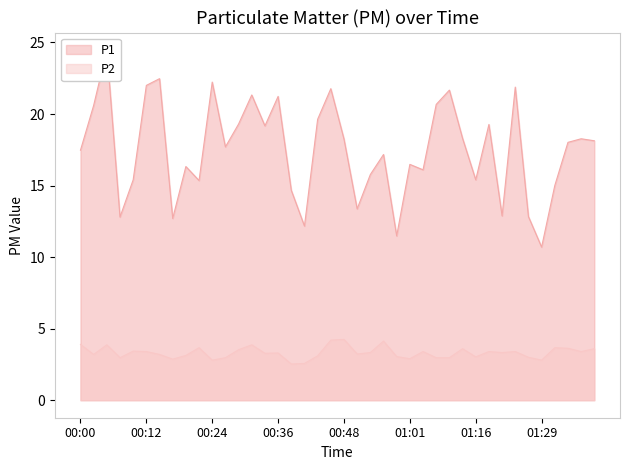

True or false: P2 and P1 intersect in this chart.

False